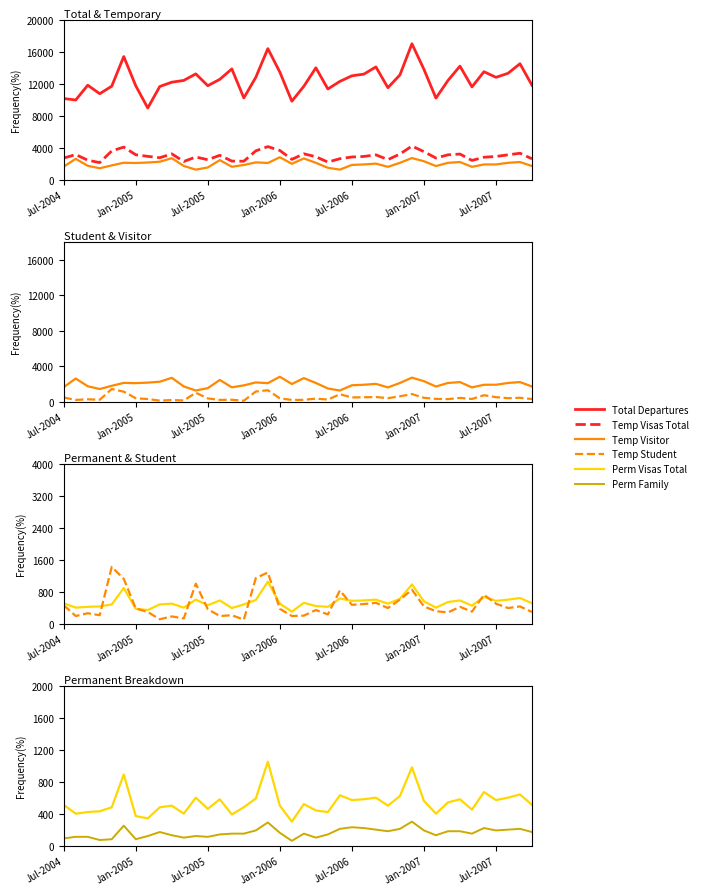

How many lines are shown in the chart?

6